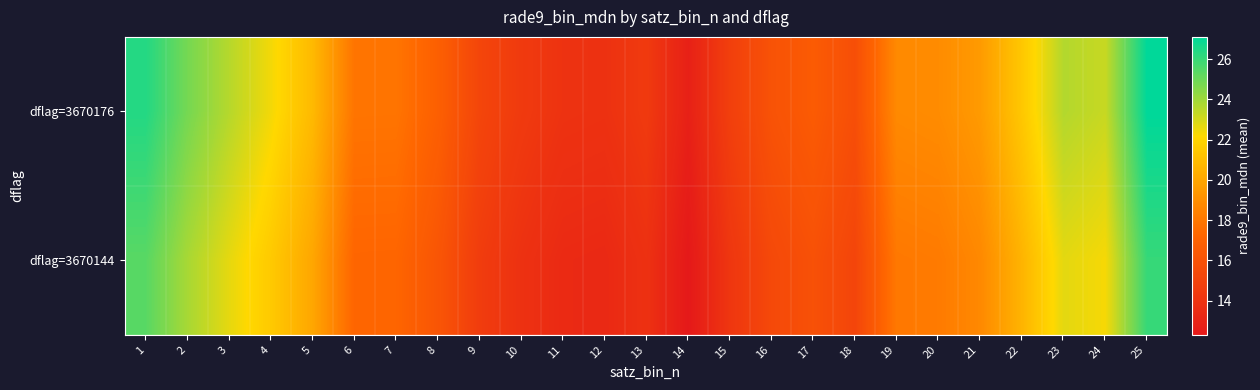

Which has a higher value, 6 or 16?

6